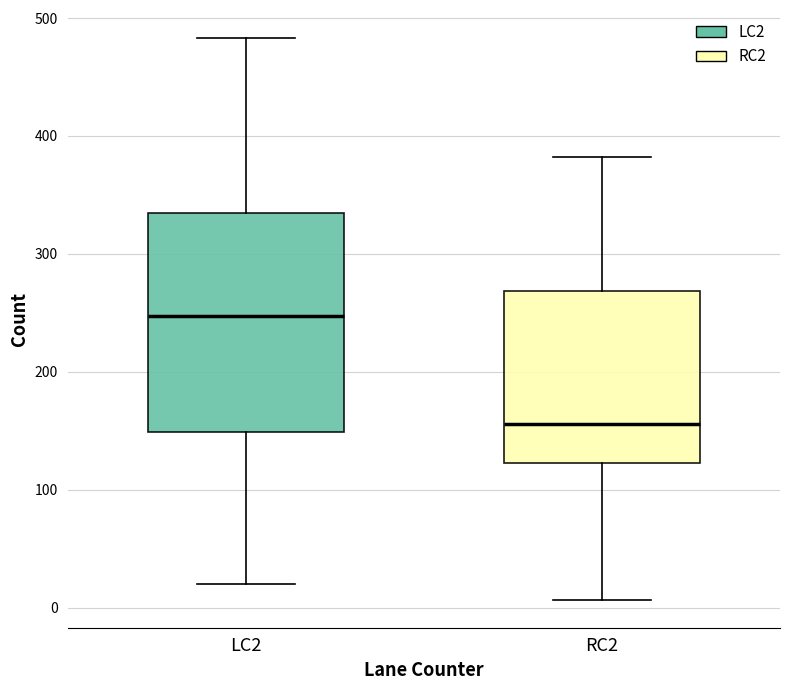

Where is the upper edge of the box for LC2 on the y-axis? The values are not printed on the chart, so give them approximately, as read against the axis.

330